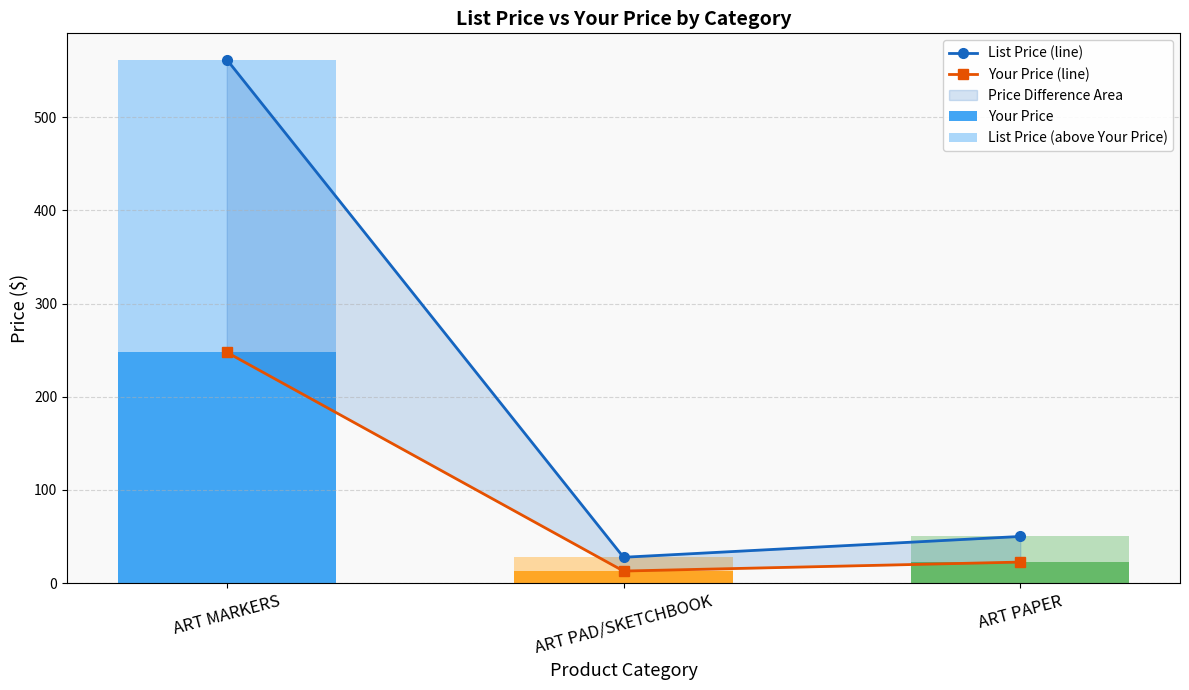

At how many categories does at least one series exceed 414?

1